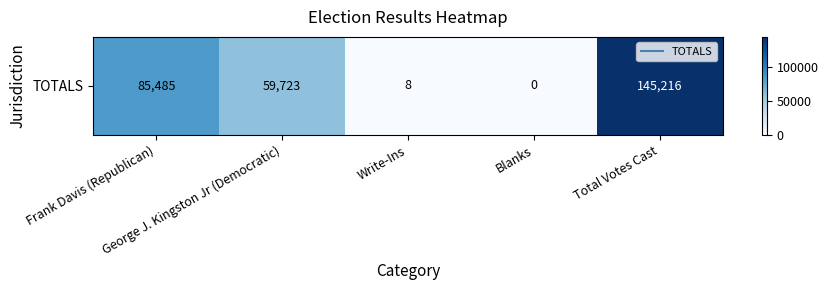

What is the average value?

58086